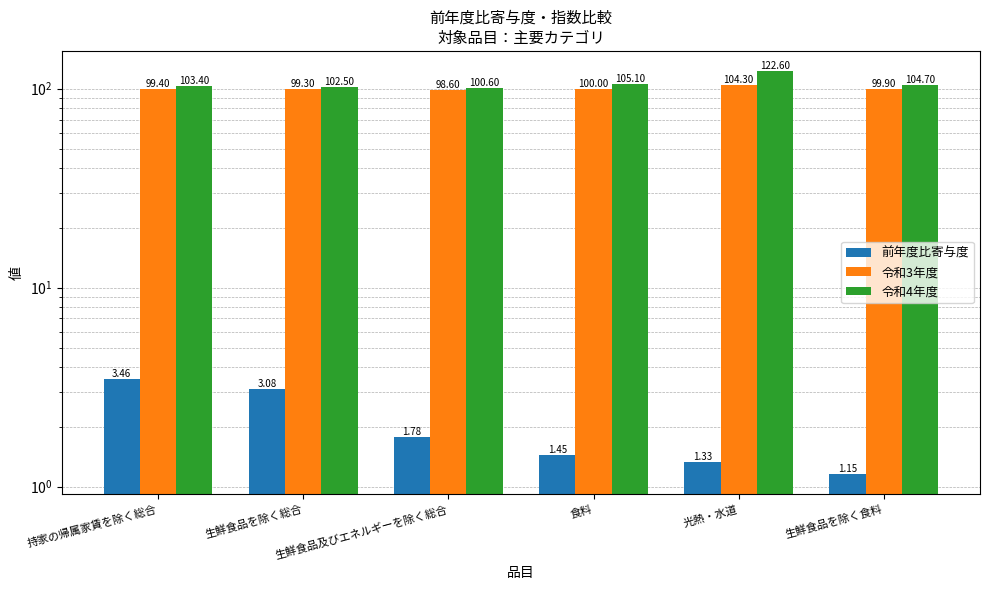

The 前年度比寄与度 series shows 1.8 at 生鮮食品及びエネルギーを除く総合. True or false?

True